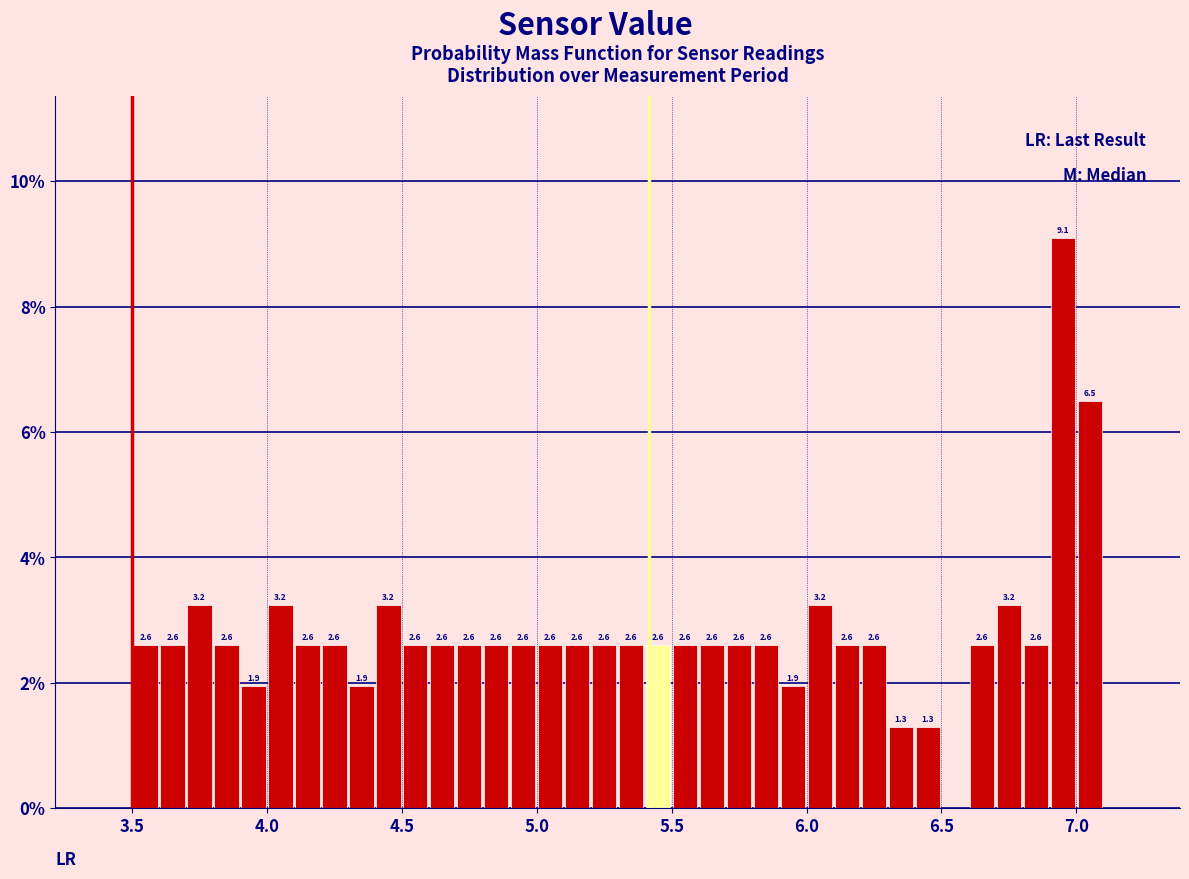

Read against the x-axis, roughly where is the centre of the tallest bar?

6.95